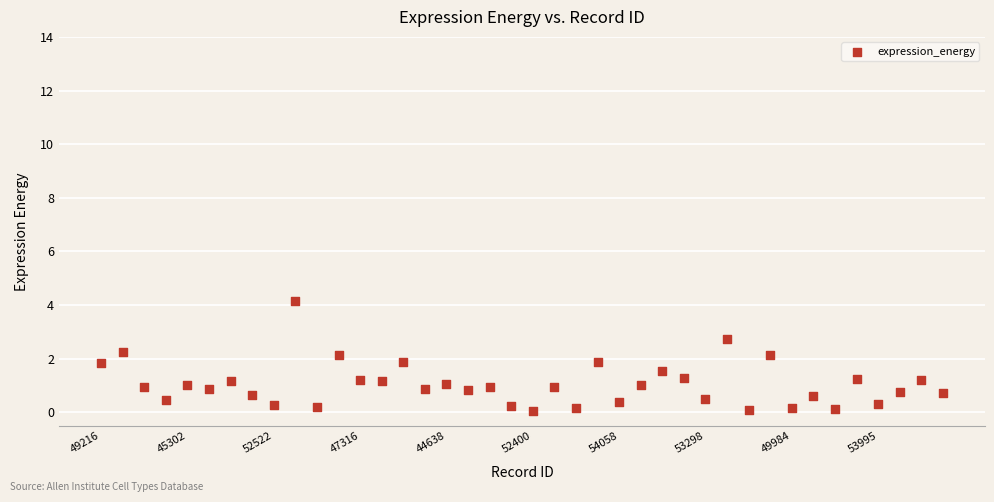

What is the range of Y values (max minus min)?

4.1